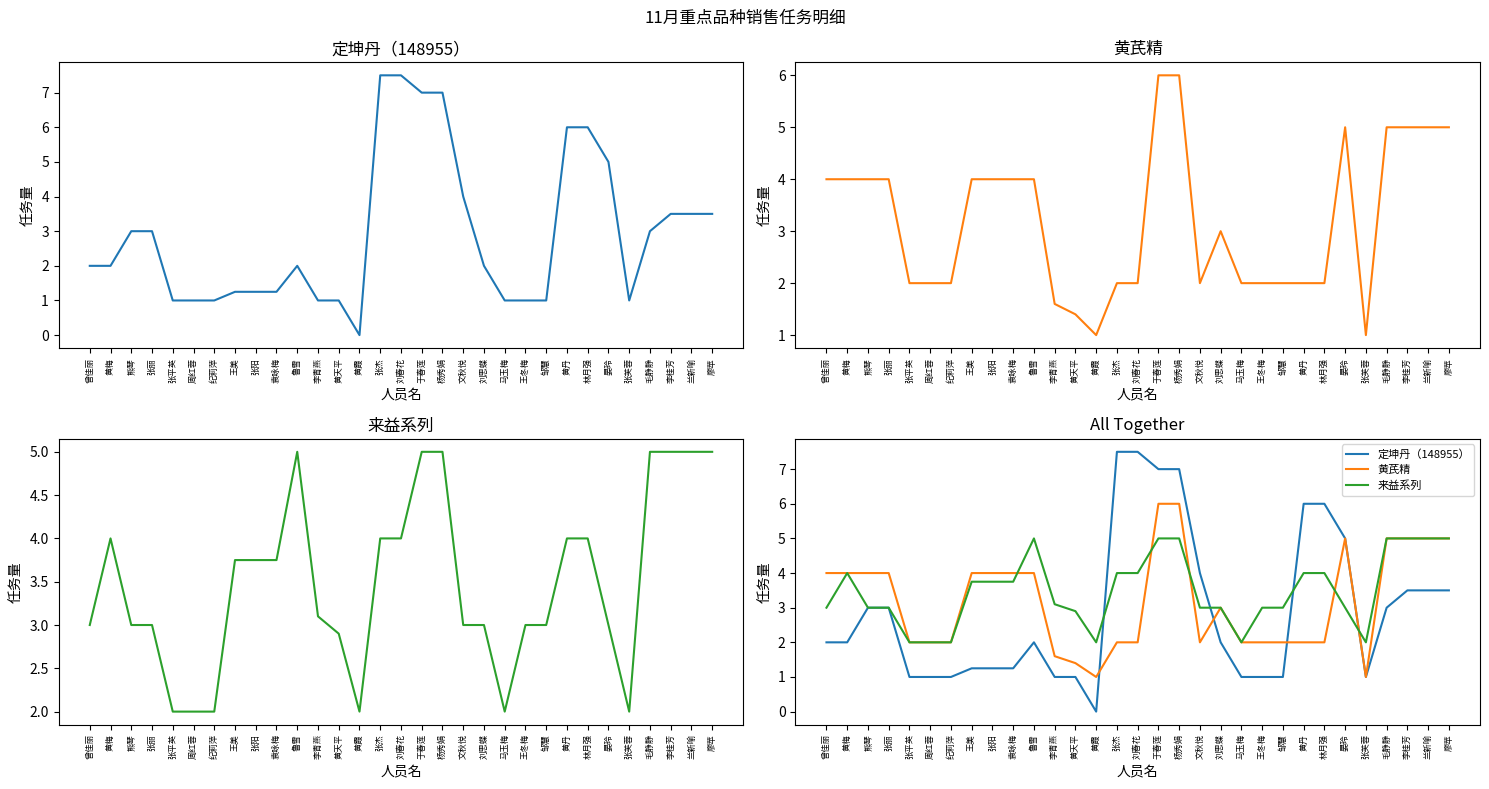

Reading left to right, transcribe all the data shown in this chart.

定坤丹（148955）: 2.0	2.0	3.0	3.0	1.0	1.0	1.0	1.2	1.2	1.2	2.0	1.0	1.0	0.0	7.5	7.5	7.0	7.0	4.0	2.0	1.0	1.0	1.0	6.0	6.0	5.0	1.0	3.0	3.5	3.5	3.5
黄芪精: 4.0	4.0	4.0	4.0	2.0	2.0	2.0	4.0	4.0	4.0	4.0	1.6	1.4	1.0	2.0	2.0	6.0	6.0	2.0	3.0	2.0	2.0	2.0	2.0	2.0	5.0	1.0	5.0	5.0	5.0	5.0
来益系列: 3.0	4.0	3.0	3.0	2.0	2.0	2.0	3.8	3.8	3.8	5.0	3.1	2.9	2.0	4.0	4.0	5.0	5.0	3.0	3.0	2.0	3.0	3.0	4.0	4.0	3.0	2.0	5.0	5.0	5.0	5.0